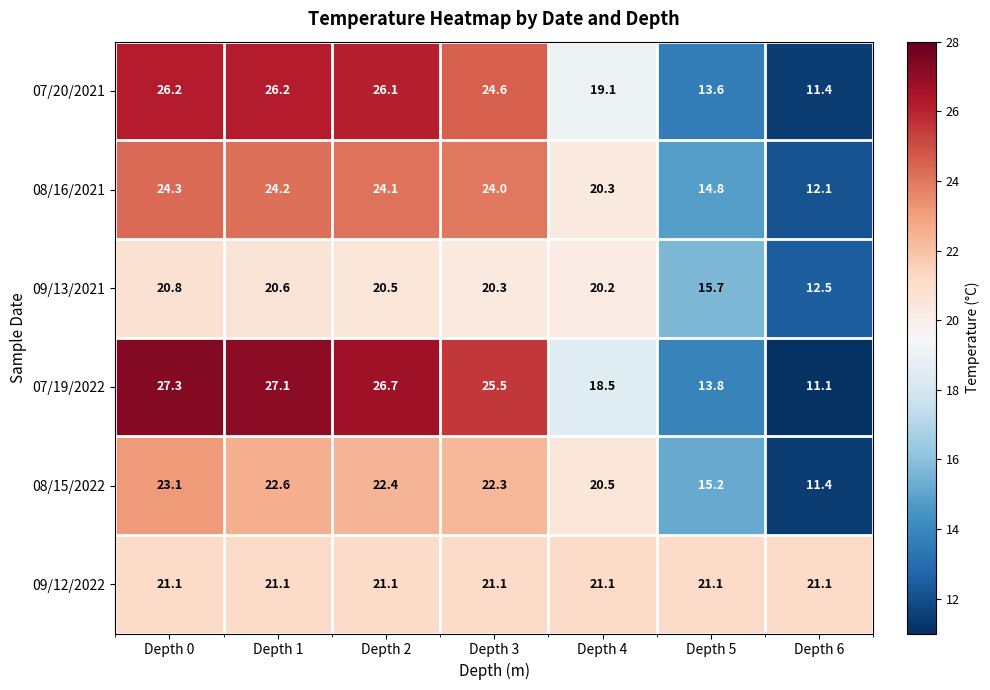

Which series has the largest range (max minus min)?

07/19/2022